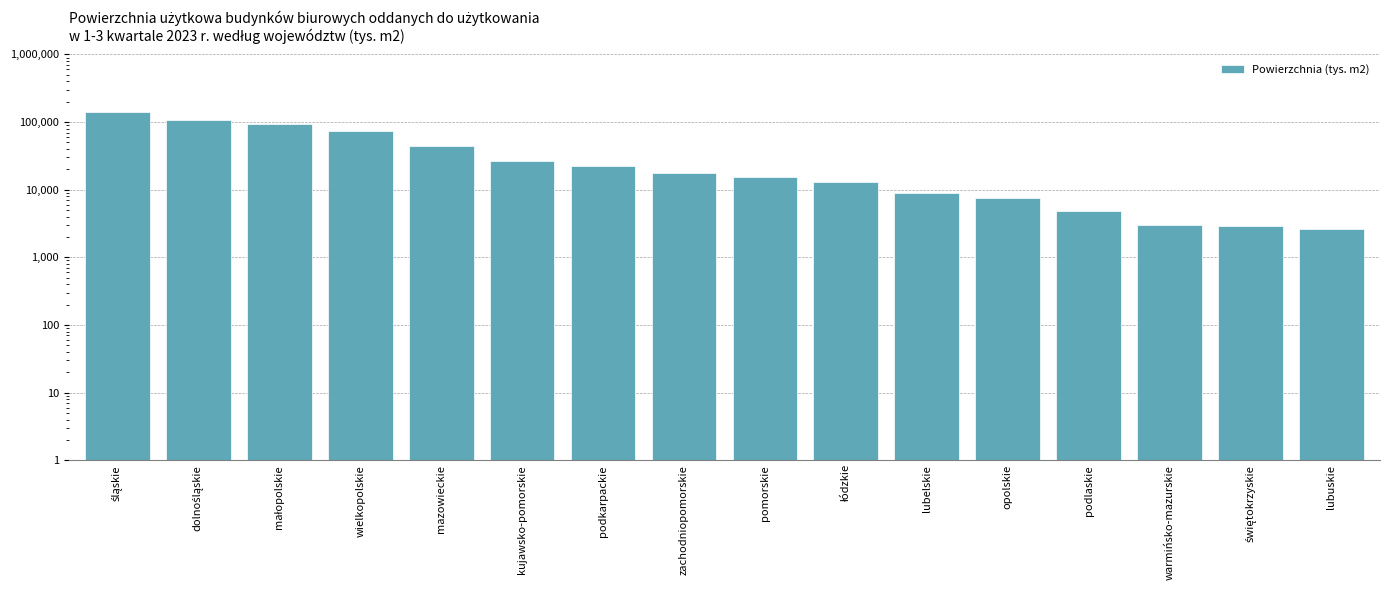

Which has a higher value, mazowieckie or zachodniopomorskie?

mazowieckie